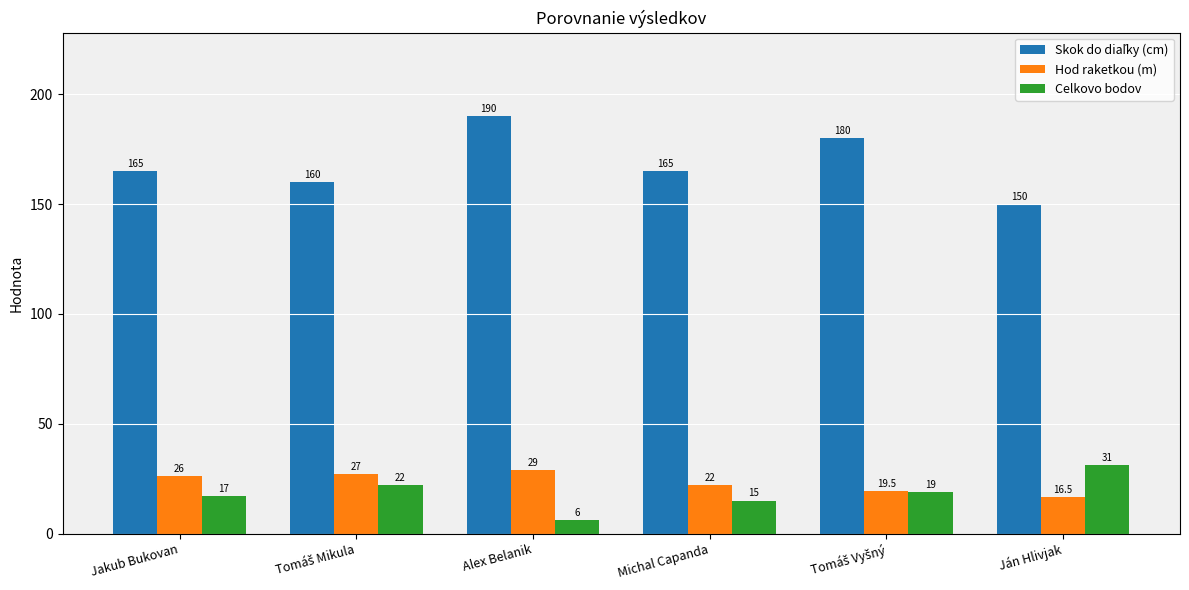

How many bars are there in each group?

3